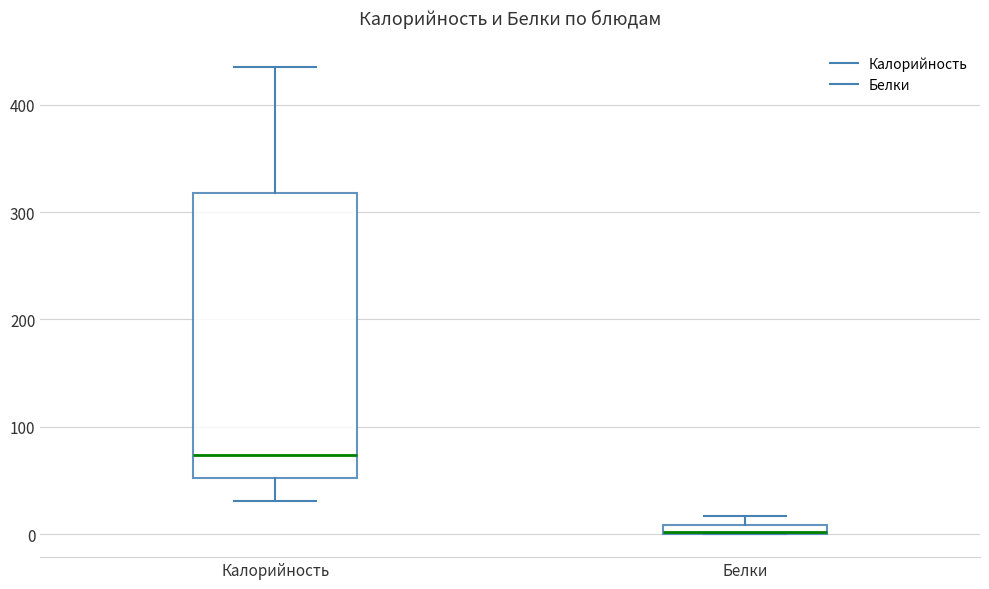

Where does the upper whisker of the box for Калорийность end on the y-axis? The values are not printed on the chart, so give them approximately, as read against the axis.

440